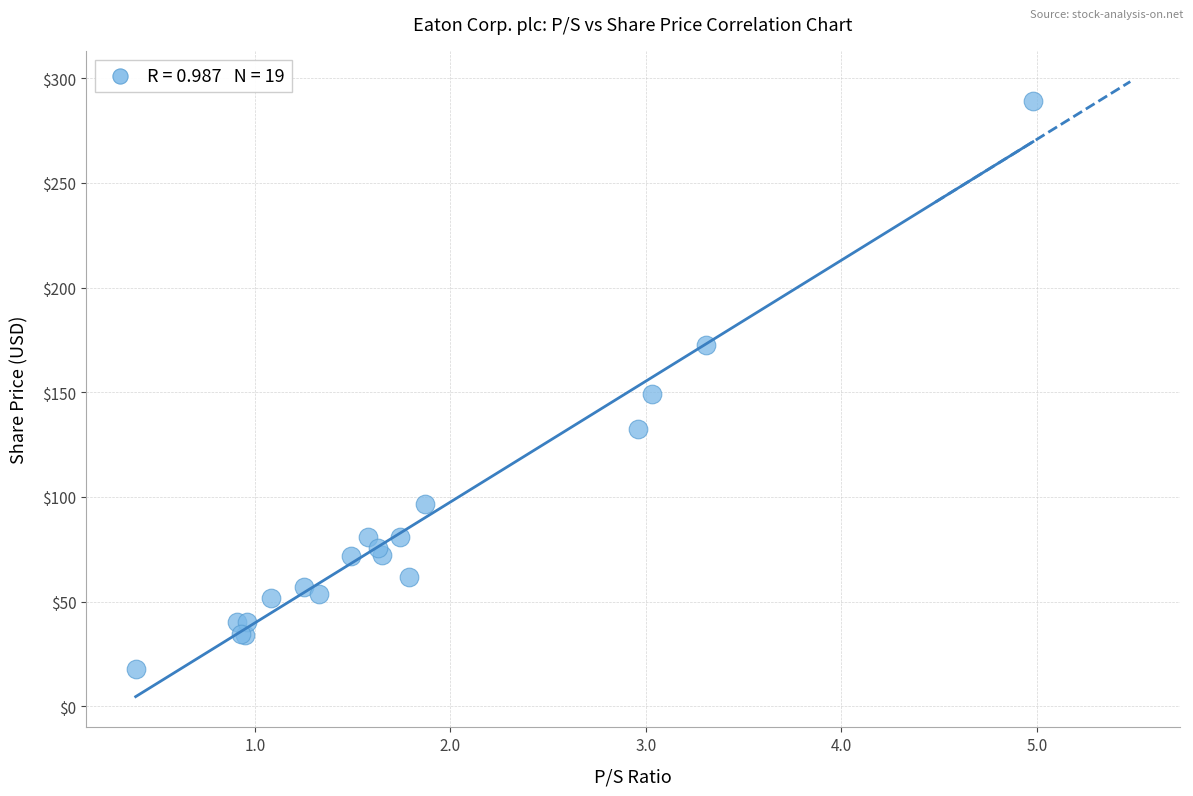

What Y value in the scatter plot is closest to 153?

149.3